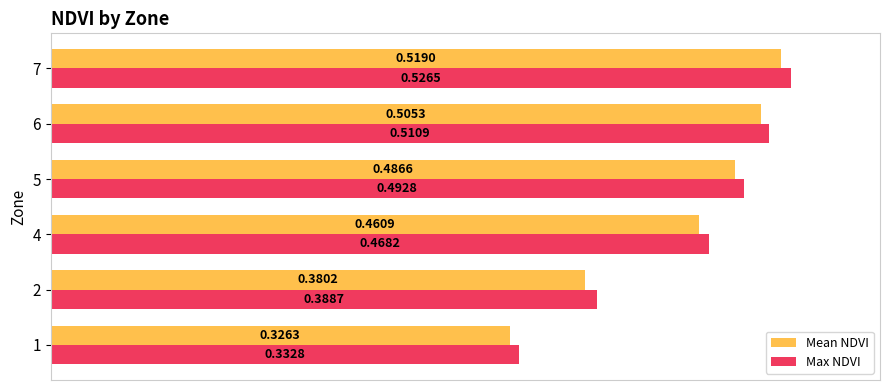

What are all the series names shown in the legend?

Mean NDVI, Max NDVI